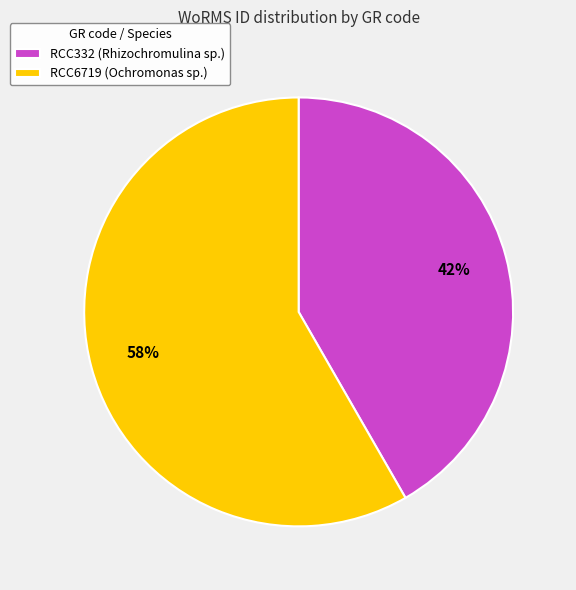

How many slices are in this pie chart?

2